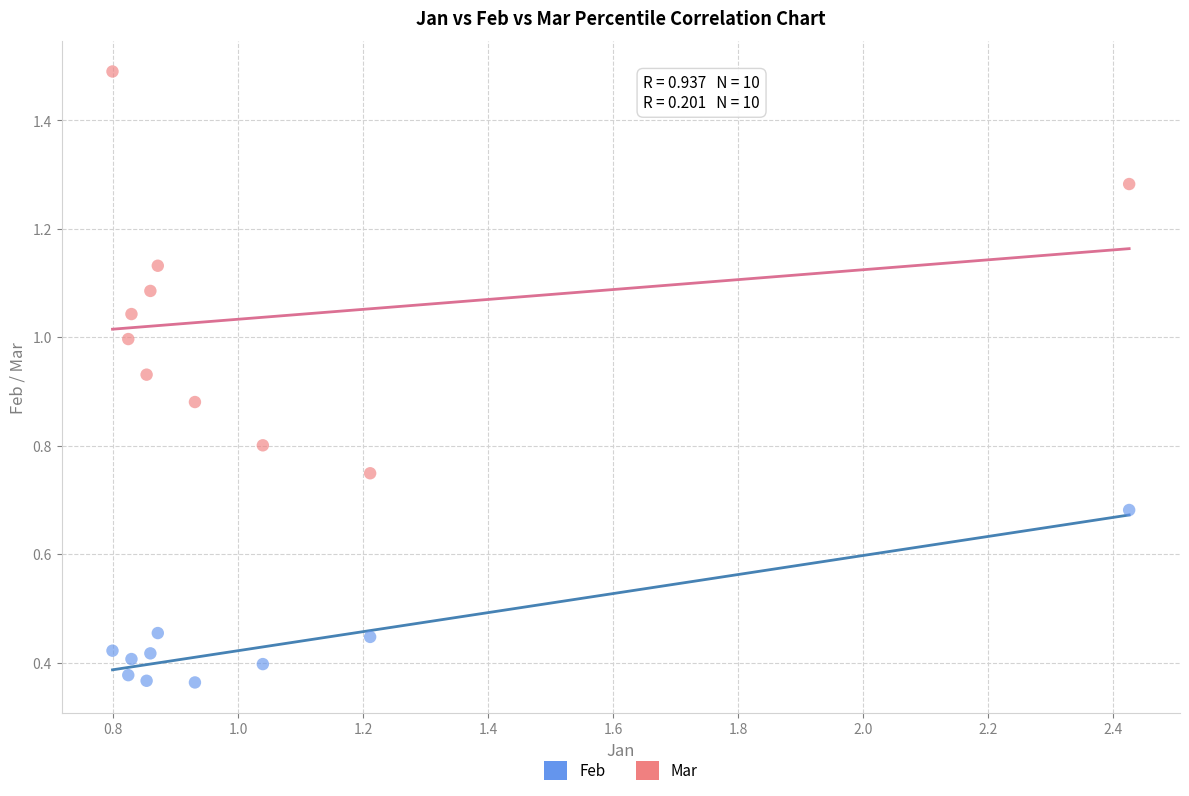

Which series reaches the minimum Y coordinate?

Feb